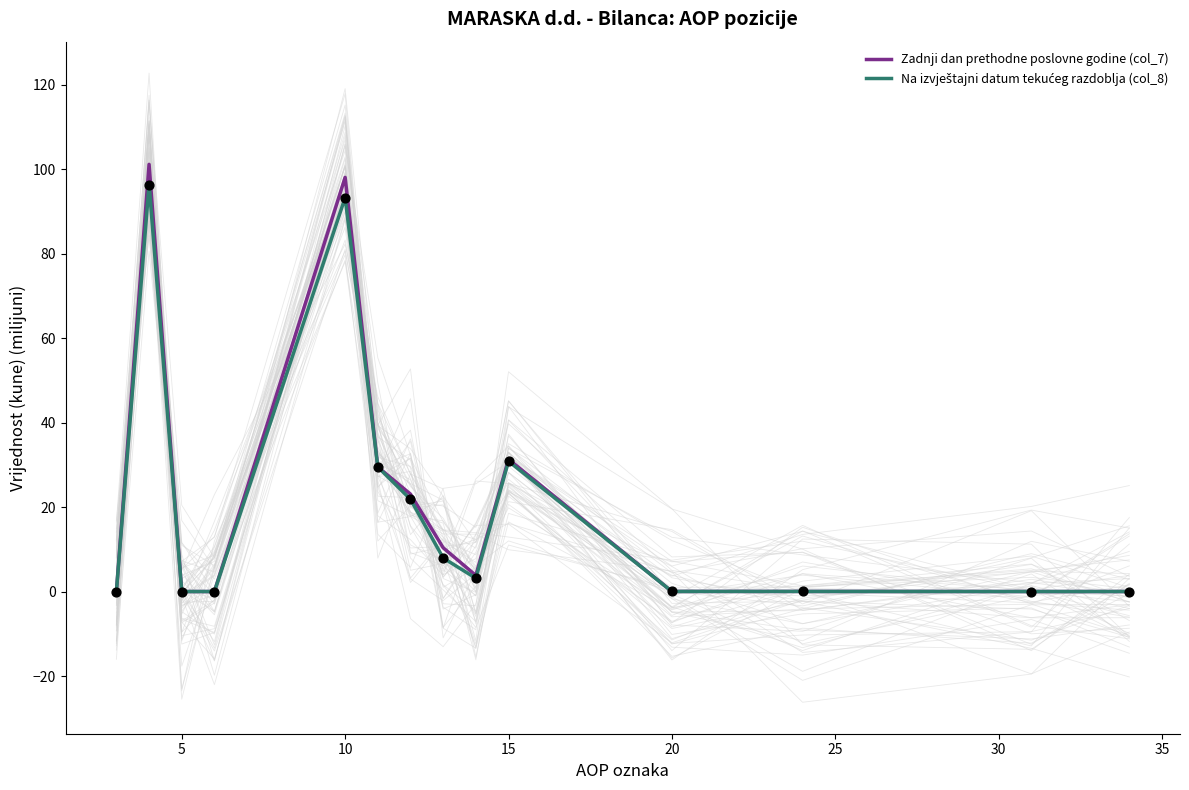

At how many categories does at least one series exceed 37?

2